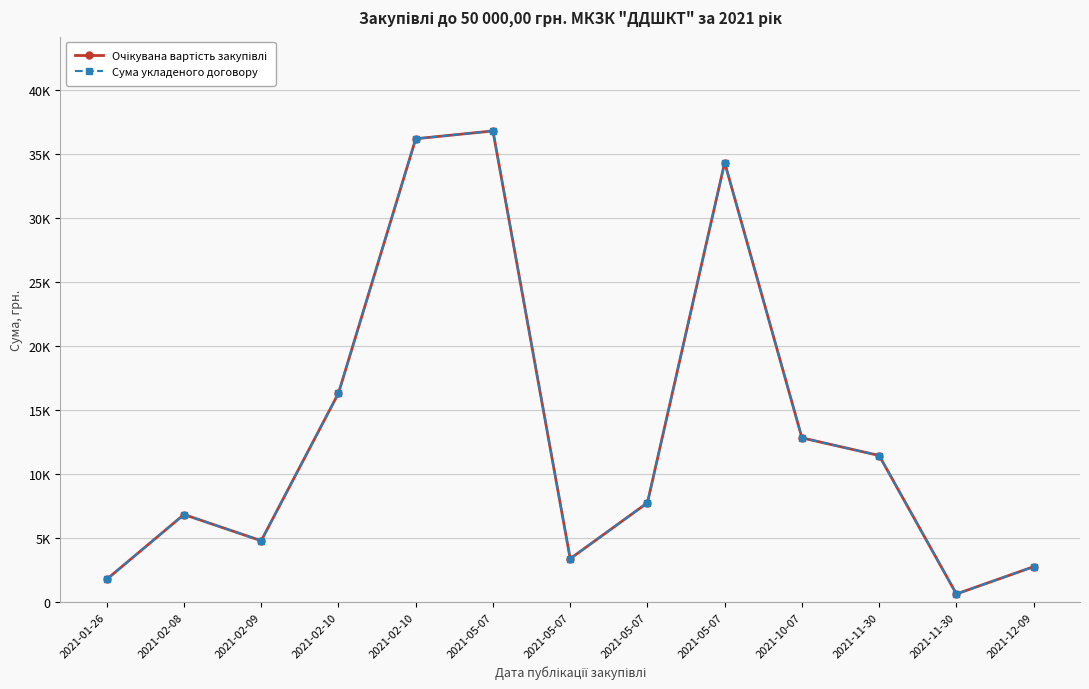

The value of Очікувана вартість закупівлі at 2021-02-10 is 36212.0. True or false?

True